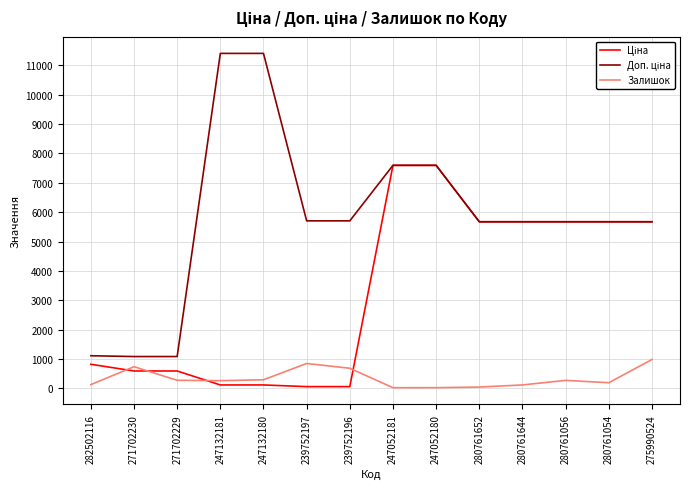

What is the highest value of the Залишок series?

980.0